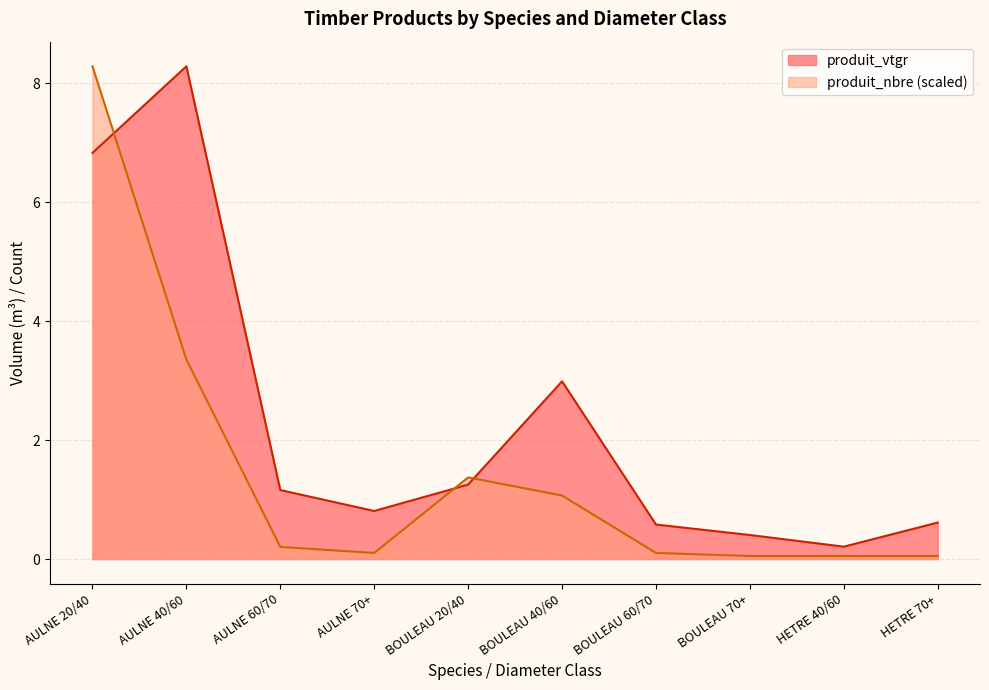

Where is the first local maximum for produit_vtgr?

AULNE 40/60